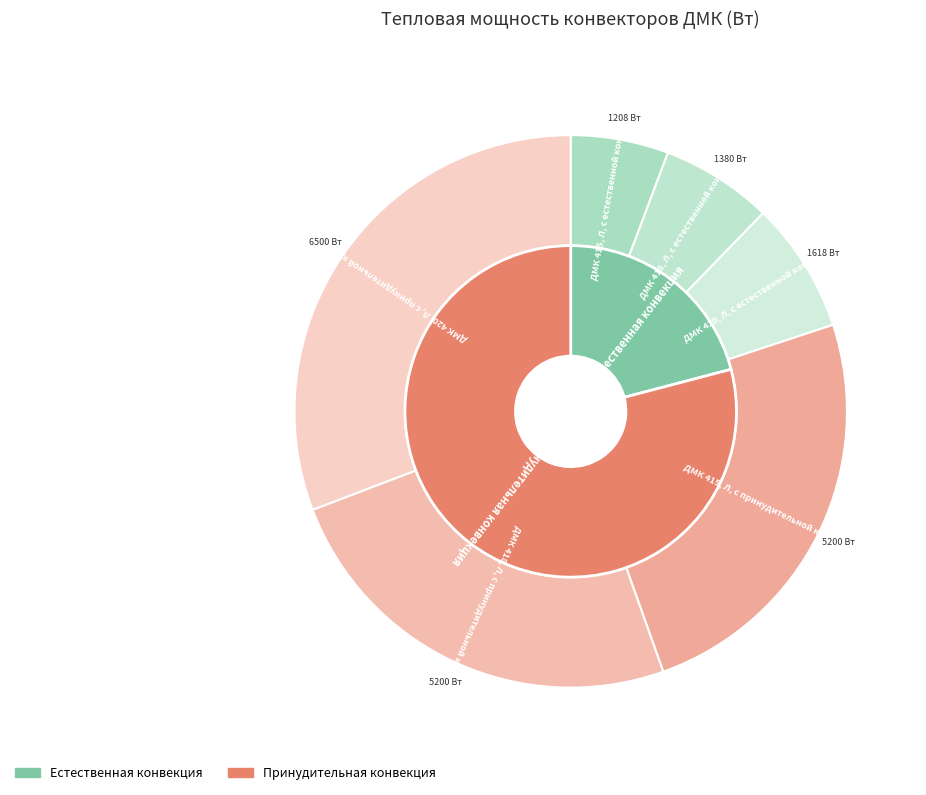

To the nearest percent, what is the average slice percentage?

17%